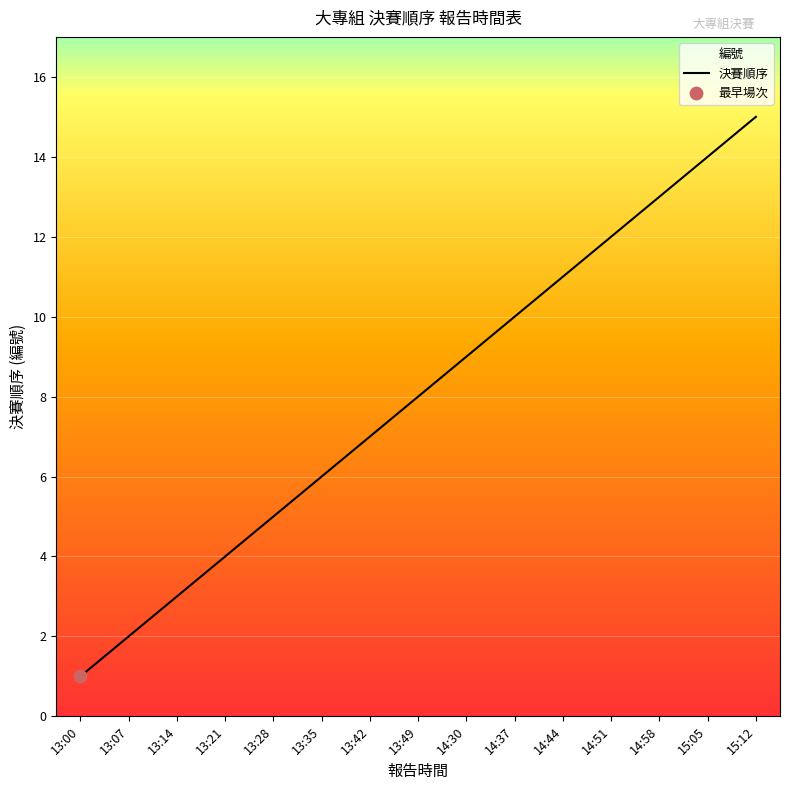

What is the change in value from 13:42 to 15:12?

+8